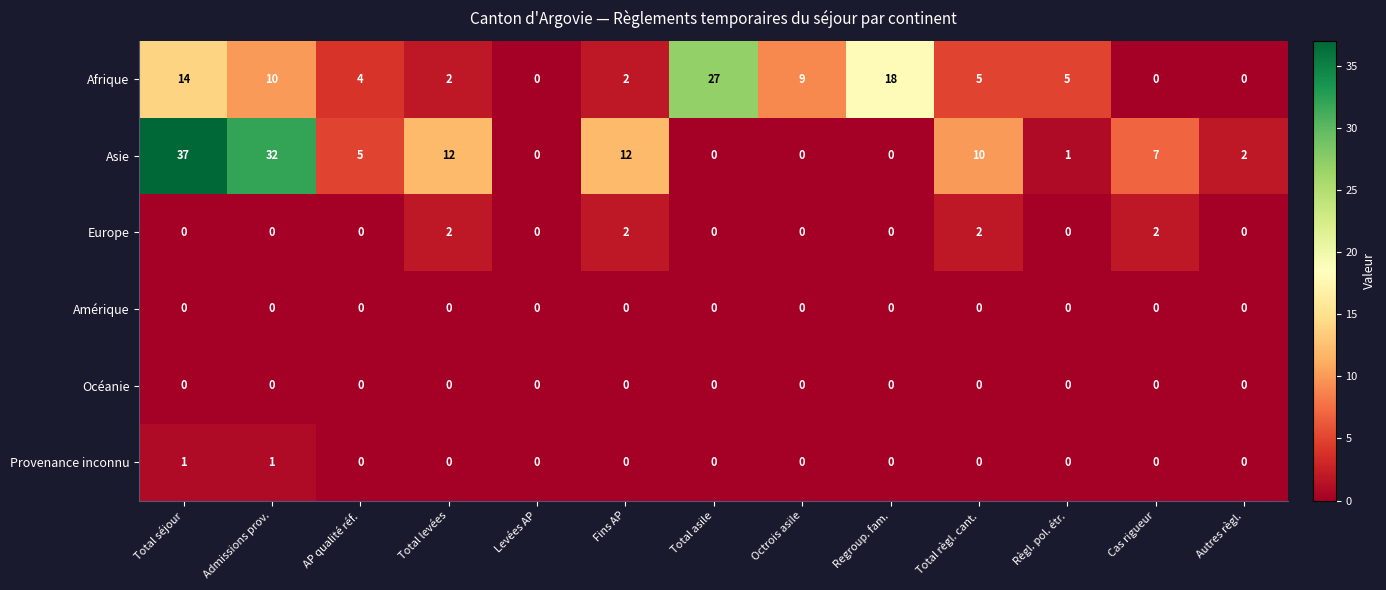

What is the average value of the Asie series?

9